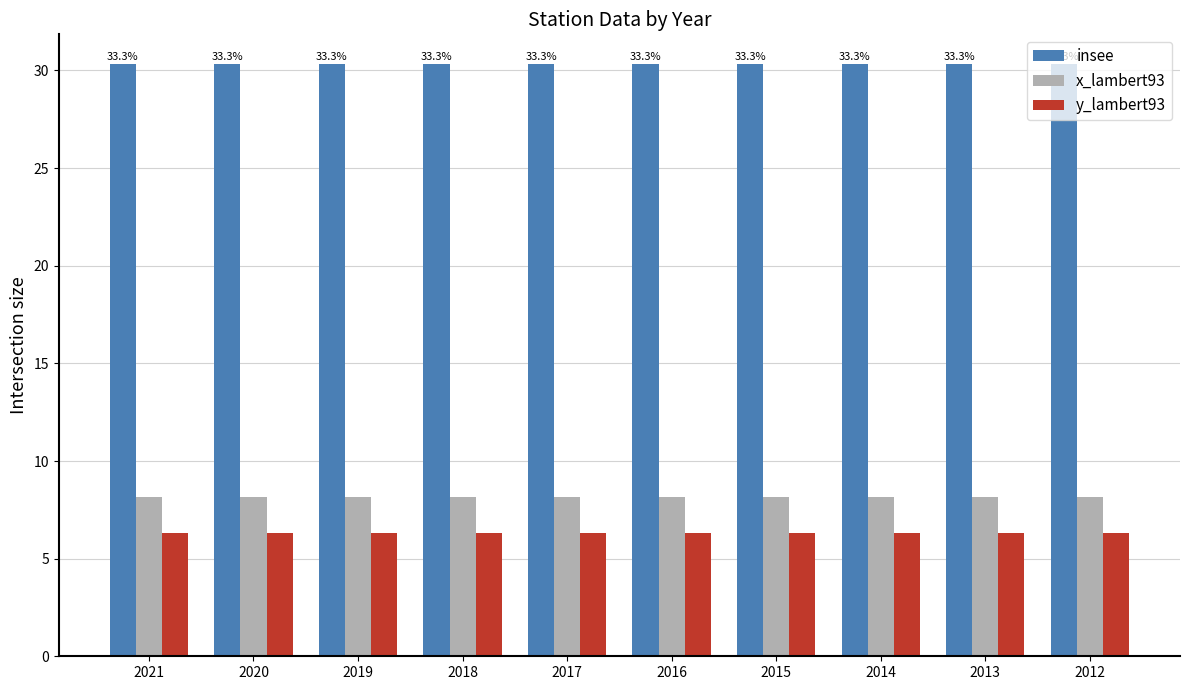

List the series in order of their peak value, highest first.

insee, x_lambert93, y_lambert93